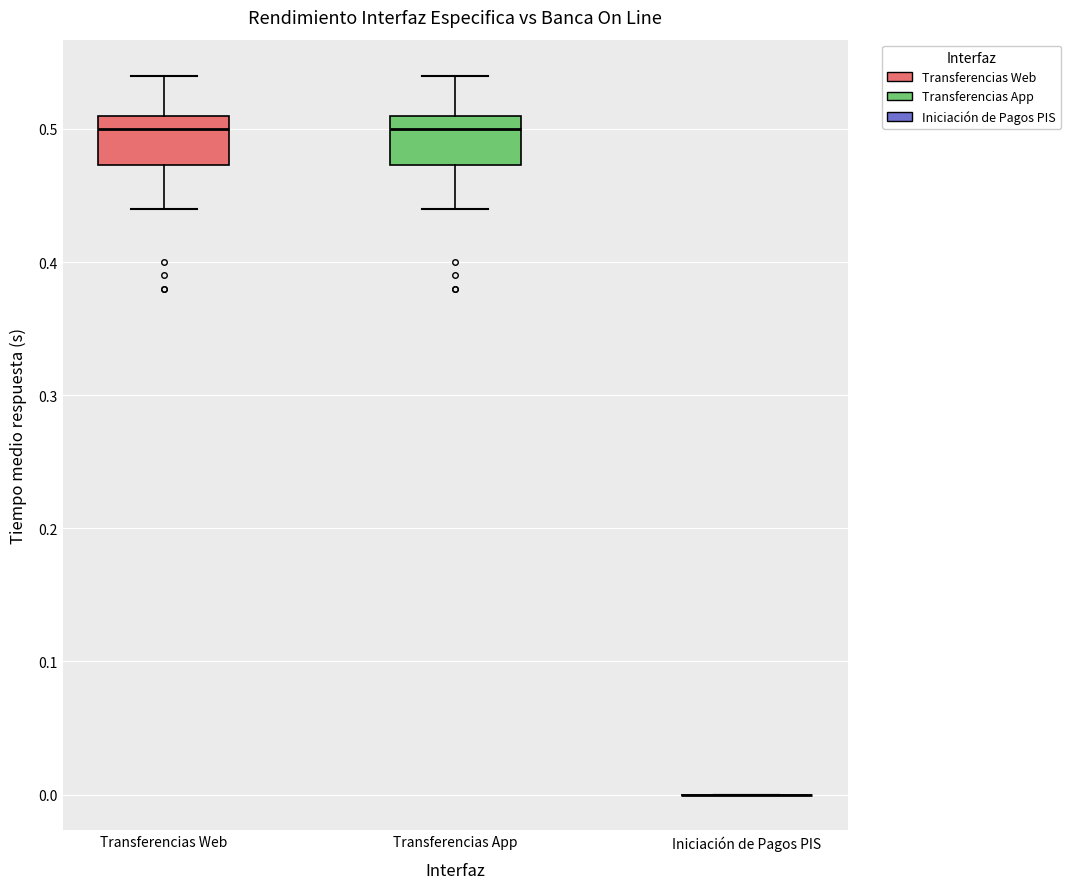

Reading left to right, transcribe this box plot: for each box, give where its median line is, the range the box spans, and where its two whiskers end, as read against the y-axis. The values are not printed on the chart, so give them approximately, as read against the axis.

Transferencias Web: median 0.50, box 0.47 to 0.51, whiskers 0.44 to 0.54
Transferencias App: median 0.50, box 0.47 to 0.51, whiskers 0.44 to 0.54
Iniciación de Pagos PIS: box collapsed to a line at 0.00, whiskers 0.00 to 0.00